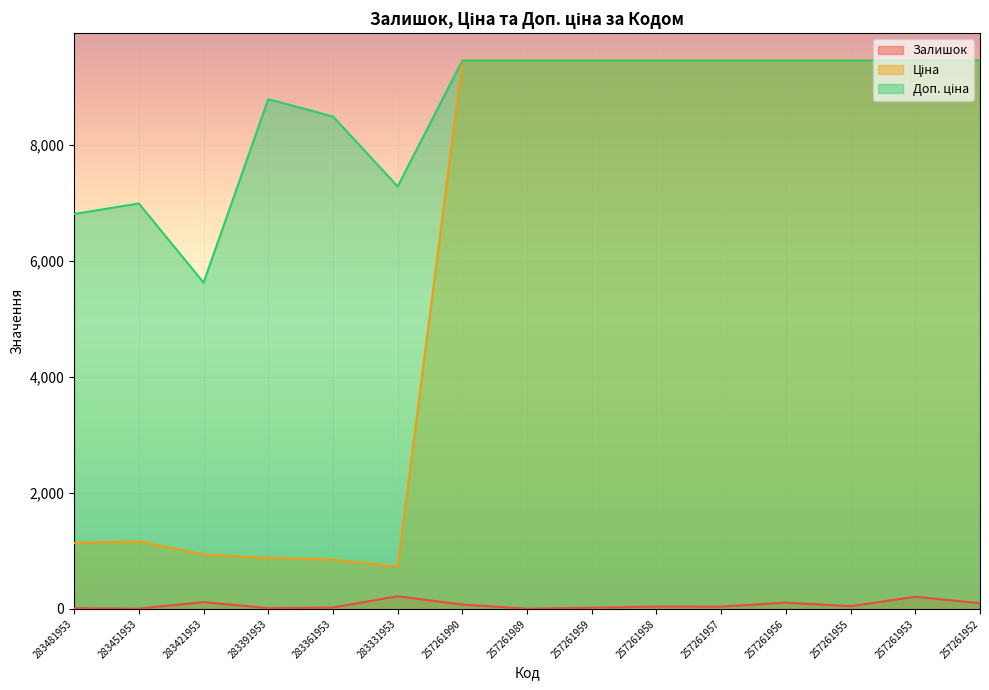

What is the sum of all Залишок values?

1033.0